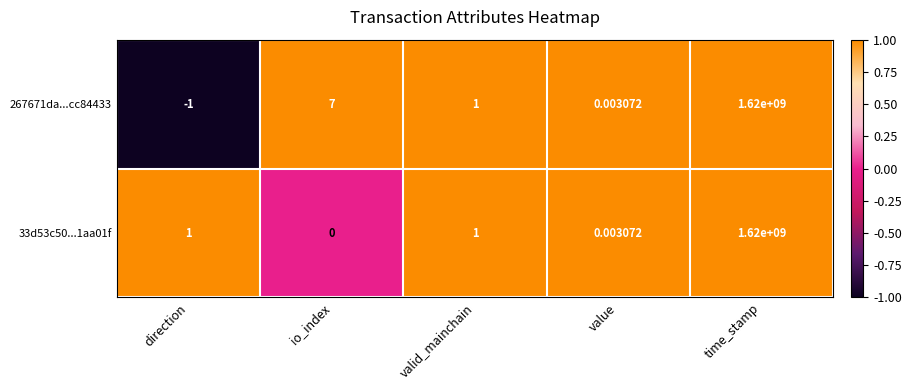

What is the difference between the highest and lowest values at direction?

2.0